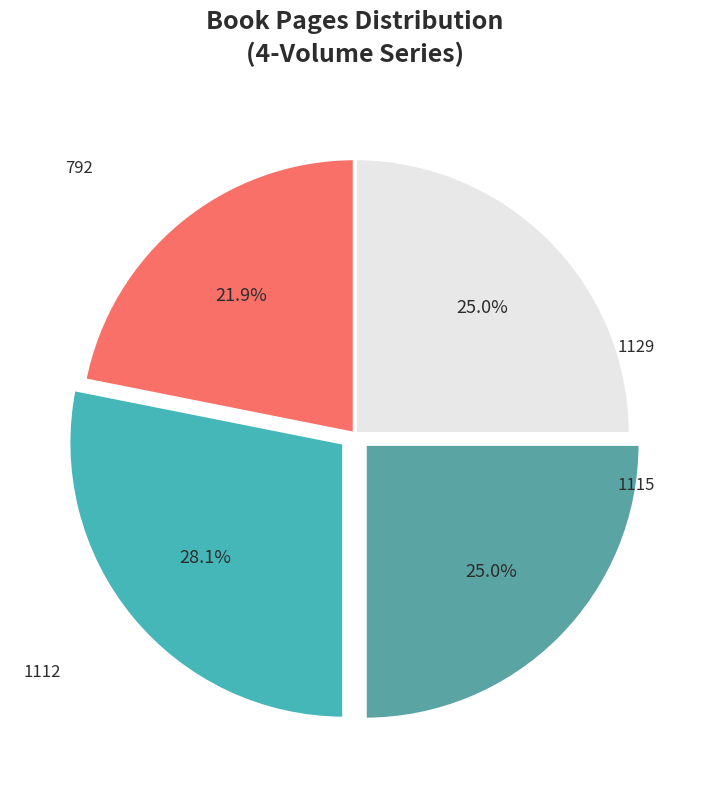

How many segments does this pie chart have?

4